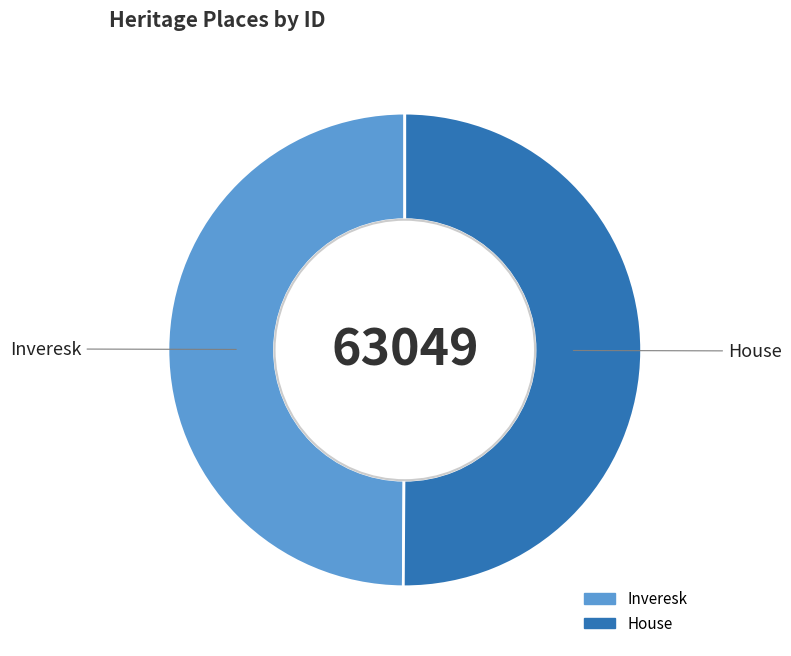

Is the sum of House and Inveresk greater than half?

Yes